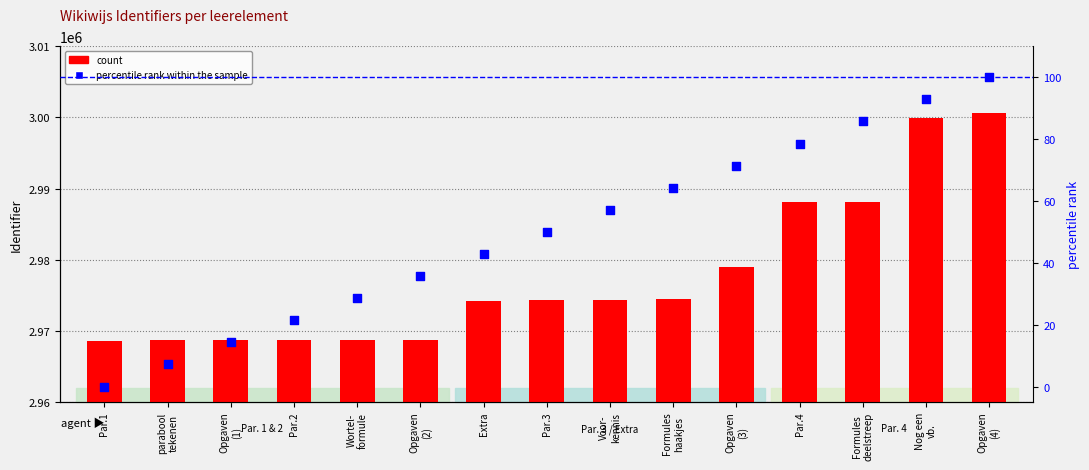

At how many categories does at least one series exceed 1948683?

15